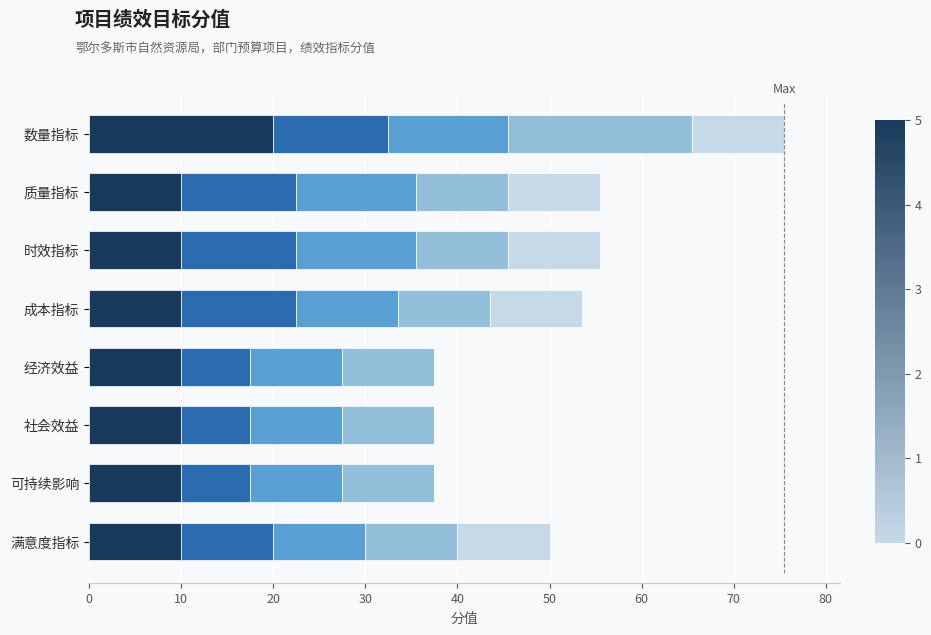

At which category is the sum across all series the highest?

数量指标